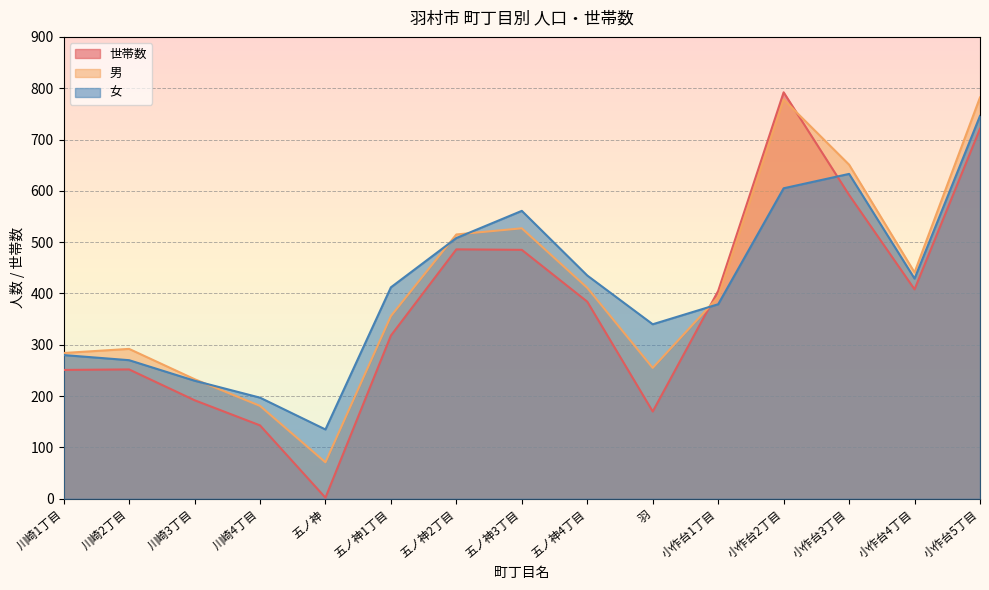

List the series in order of their peak value, highest first.

世帯数, 男, 女